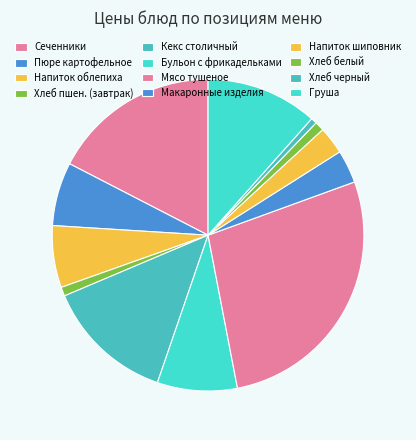

The Макаронные изделия slice represents 14% of the pie. True or false?

False